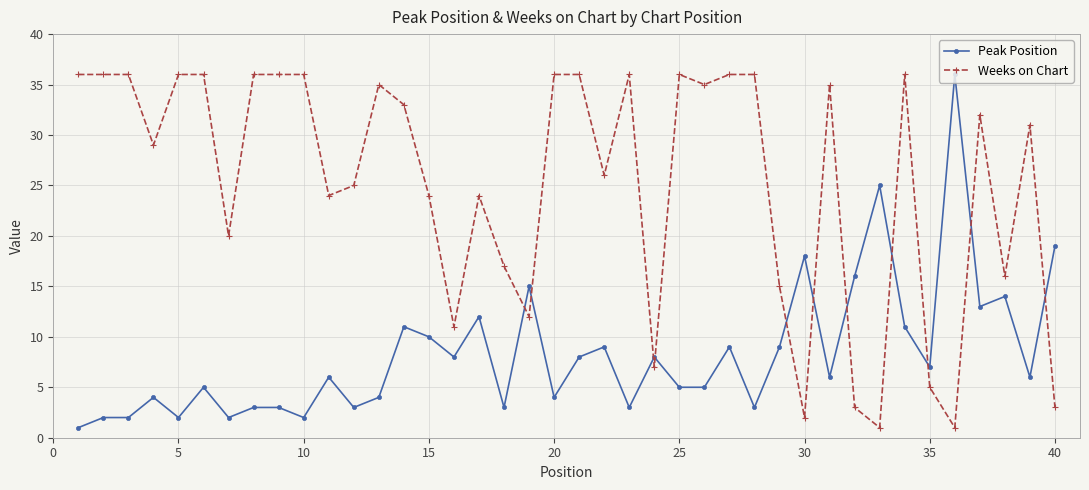

How many lines are shown in the chart?

2